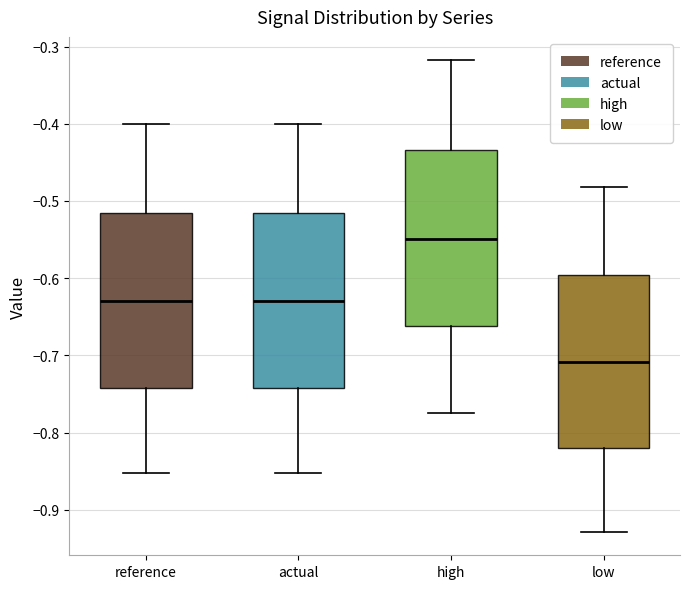

Reading left to right, transcribe this box plot: for each box, give where its median line is, the range the box spans, and where its two whiskers end, as read against the y-axis. The values are not printed on the chart, so give them approximately, as read against the axis.

reference: median -0.63, box -0.74 to -0.52, whiskers -0.85 to -0.40
actual: median -0.63, box -0.74 to -0.52, whiskers -0.85 to -0.40
high: median -0.55, box -0.66 to -0.43, whiskers -0.77 to -0.32
low: median -0.71, box -0.82 to -0.60, whiskers -0.93 to -0.48